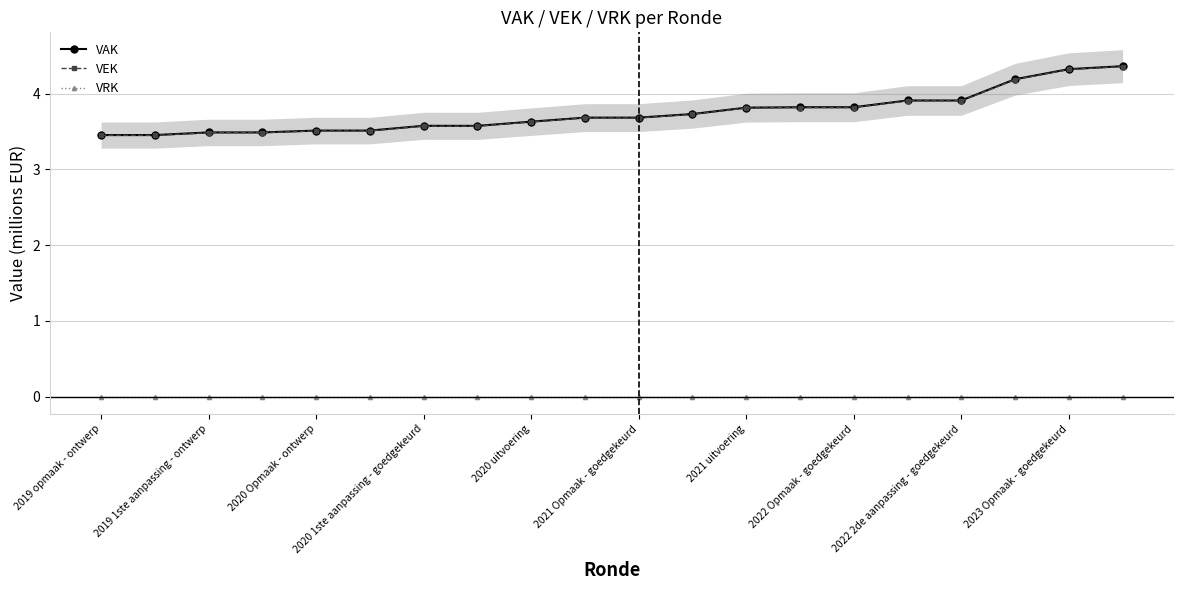

Which series has the largest range (max minus min)?

VAK